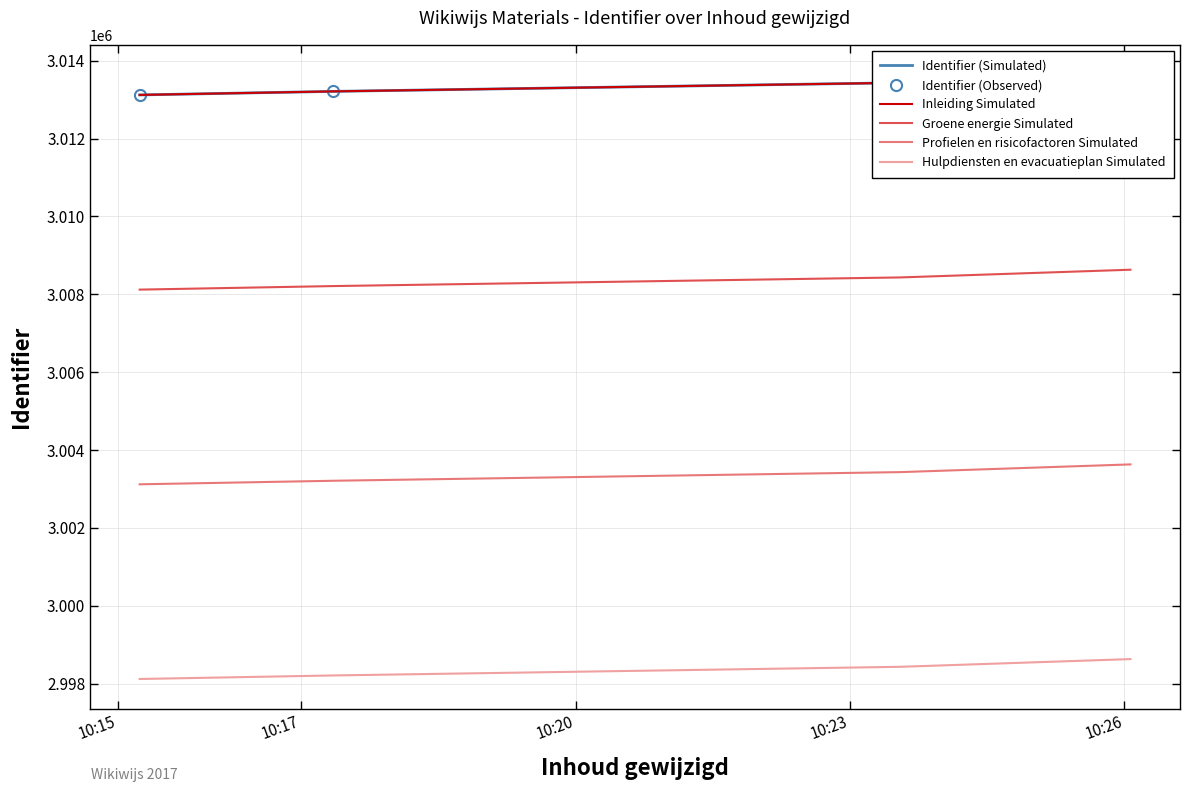

True or false: Hulpdiensten en evacuatieplan Simulated and Groene energie Simulated cross at least once.

False